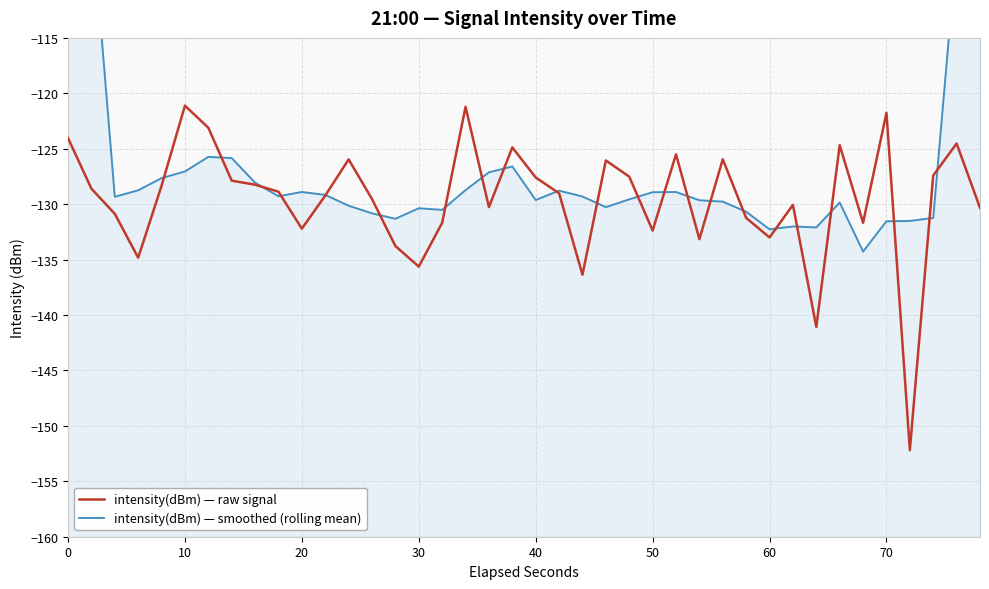

Does the chart display data point markers on the line(s)?

No